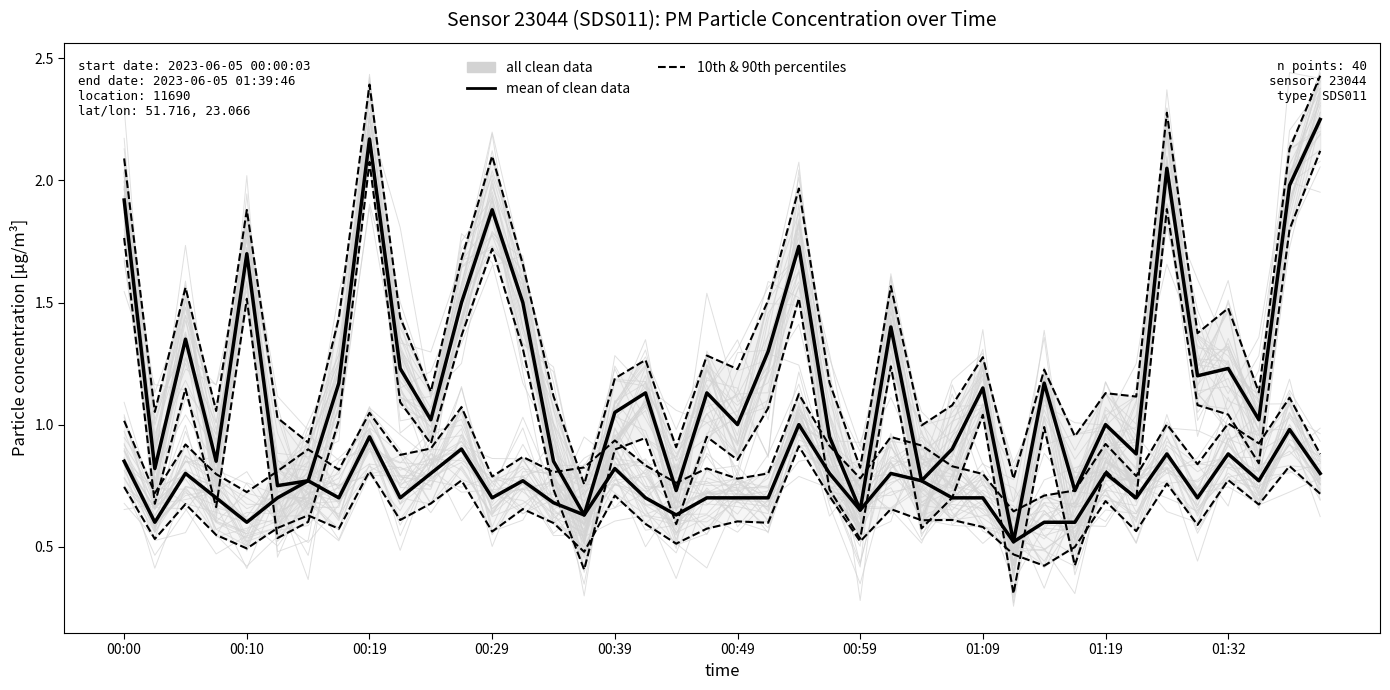

What is the minimum value shown in the chart?

0.3